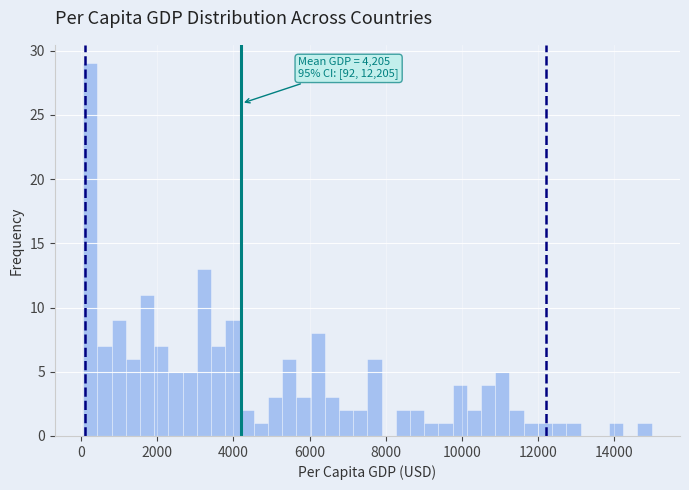

Around what value on the x-axis is the tallest bar? Give the approximate position of its centre, as read against the axis.

200